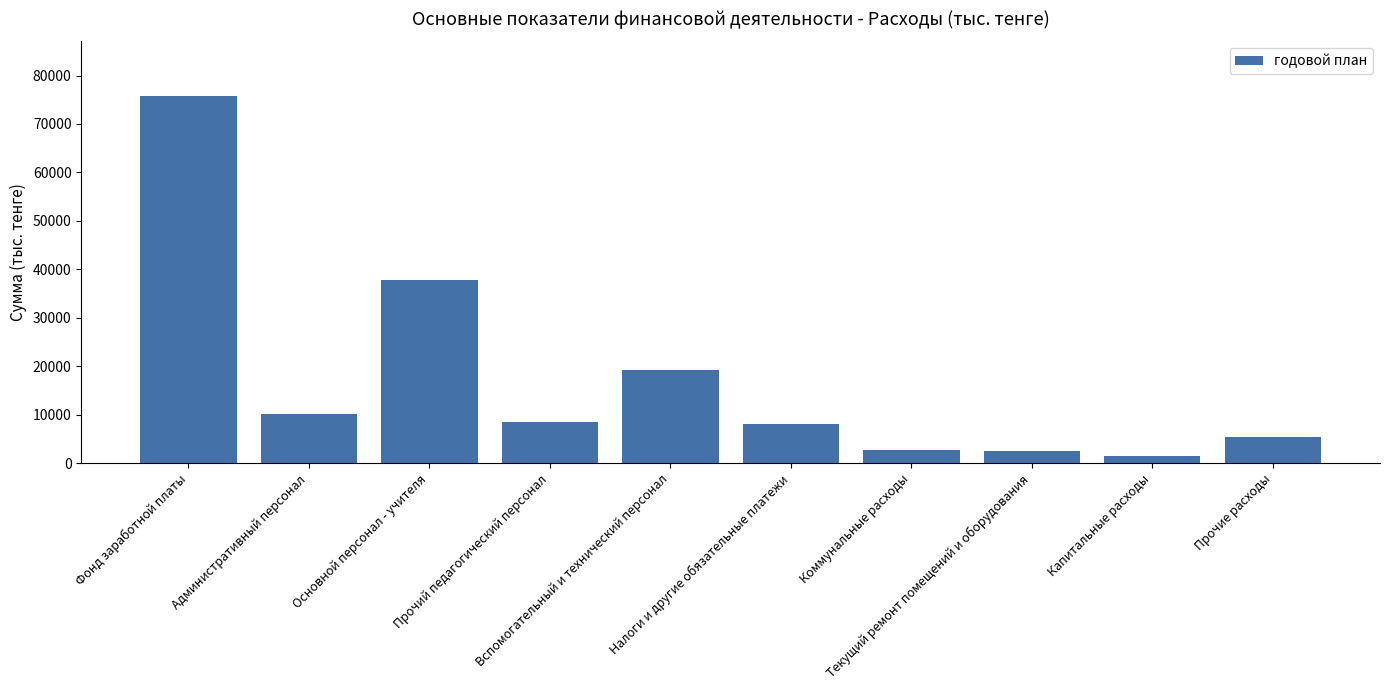

What position from the left is Прочий педагогический персонал?

4